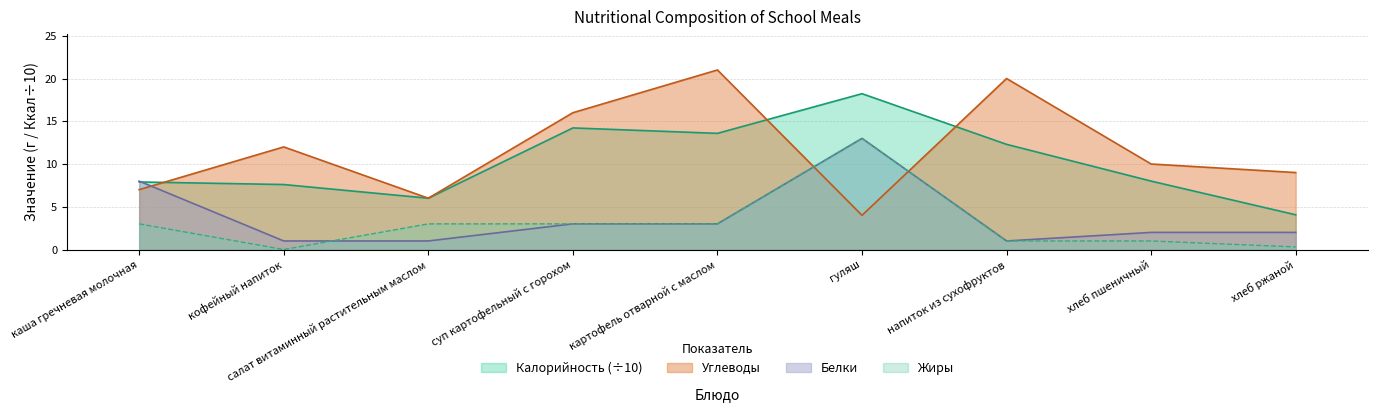

Reading left to right, transcribe all the data shown in this chart.

Калорийность: каша гречневая молочная=7.9	кофейный напиток=7.6	салат витаминный растительным маслом=6.0	суп картофельный с горохом=14.2	картофель отварной с маслом=13.6	гуляш=18.2	напиток из сухофруктов=12.3	хлеб пшеничный=8.0	хлеб ржаной=4.1
Белки: каша гречневая молочная=8.0	кофейный напиток=1.0	салат витаминный растительным маслом=1.0	суп картофельный с горохом=3.0	картофель отварной с маслом=3.0	гуляш=13.0	напиток из сухофруктов=1.0	хлеб пшеничный=2.0	хлеб ржаной=2.0
Жиры: каша гречневая молочная=3.0	кофейный напиток=0.0	салат витаминный растительным маслом=3.0	суп картофельный с горохом=3.0	картофель отварной с маслом=3.0	гуляш=13.0	напиток из сухофруктов=1.0	хлеб пшеничный=1.0	хлеб ржаной=0.3
Углеводы: каша гречневая молочная=7.0	кофейный напиток=12.0	салат витаминный растительным маслом=6.0	суп картофельный с горохом=16.0	картофель отварной с маслом=21.0	гуляш=4.0	напиток из сухофруктов=20.0	хлеб пшеничный=10.0	хлеб ржаной=9.0